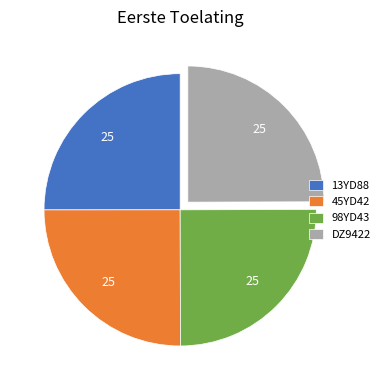

The 98YD43 slice represents 20% of the pie. True or false?

False